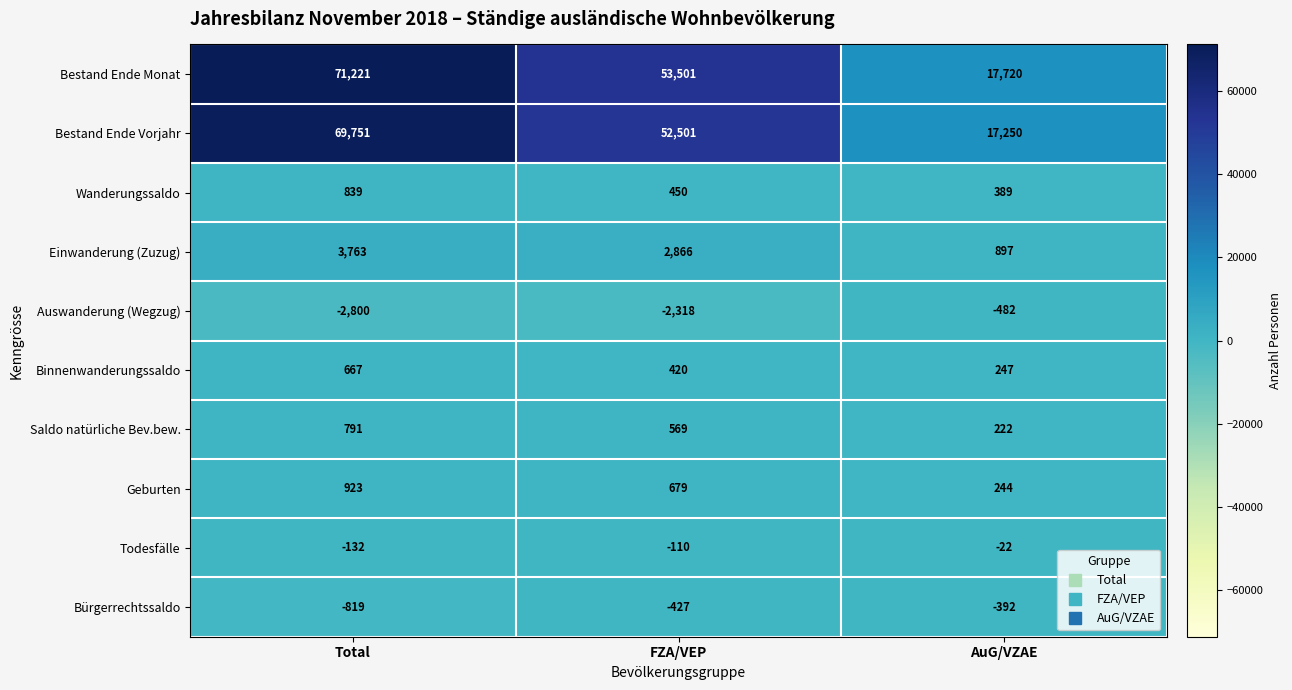

Which label corresponds to the smallest value in the chart?

Total